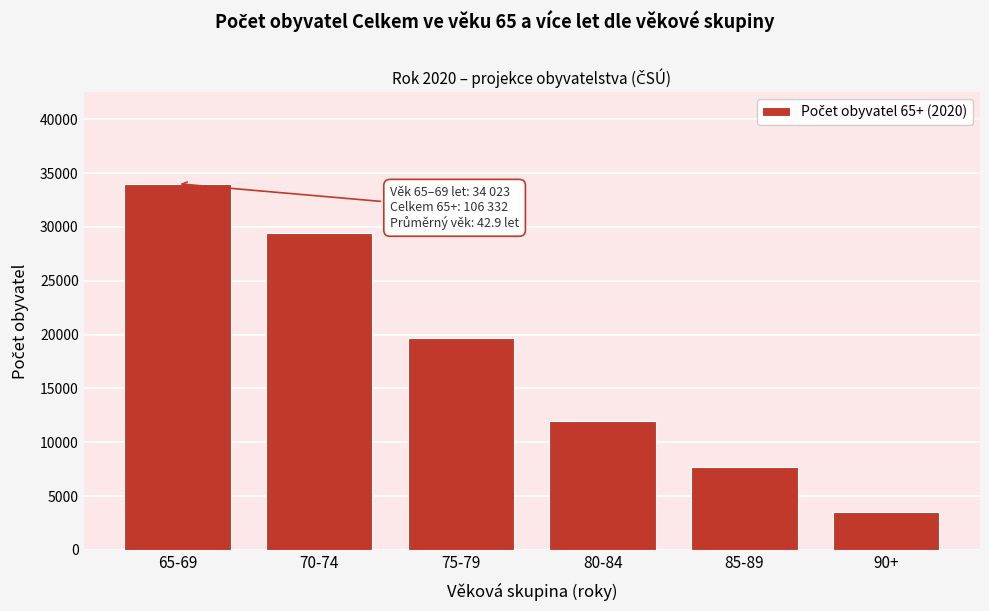

Reading left to right, transcribe all the data shown in this chart.

34023	29440	19694	11955	7722	3498